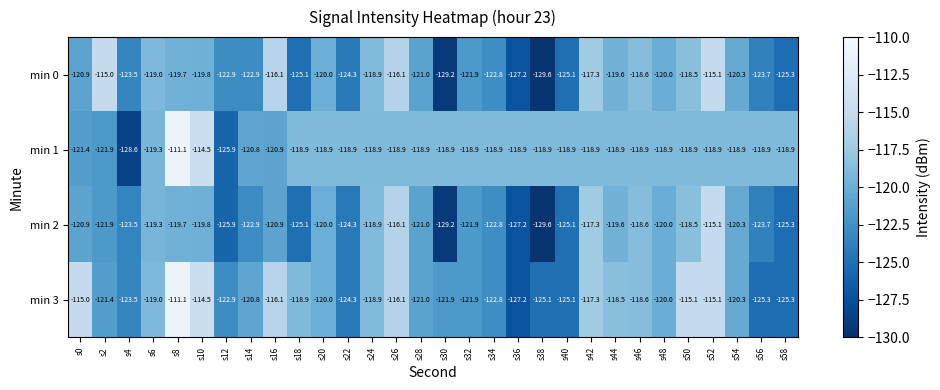

What is the approximate value of min 1 at s28?

-118.9